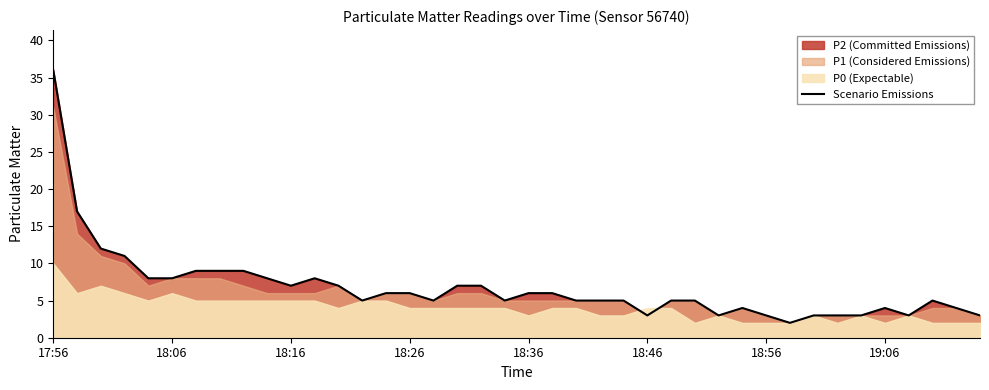

How many values exceed 5?

19